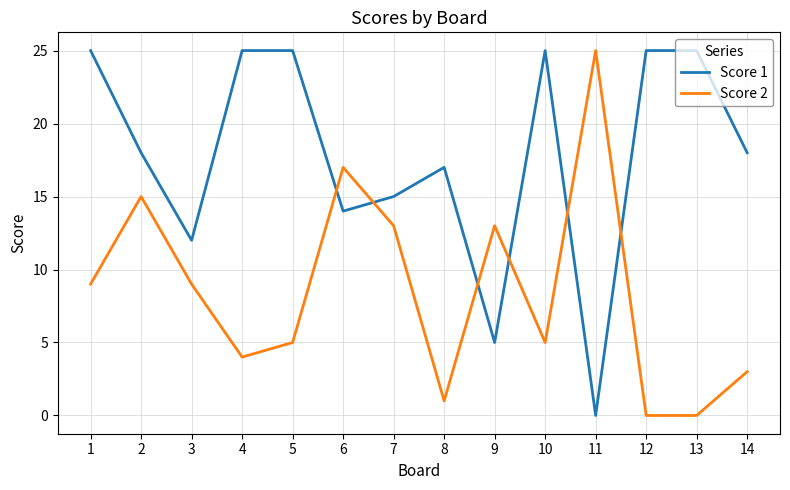

What is the highest value of the Score 2 series?

25